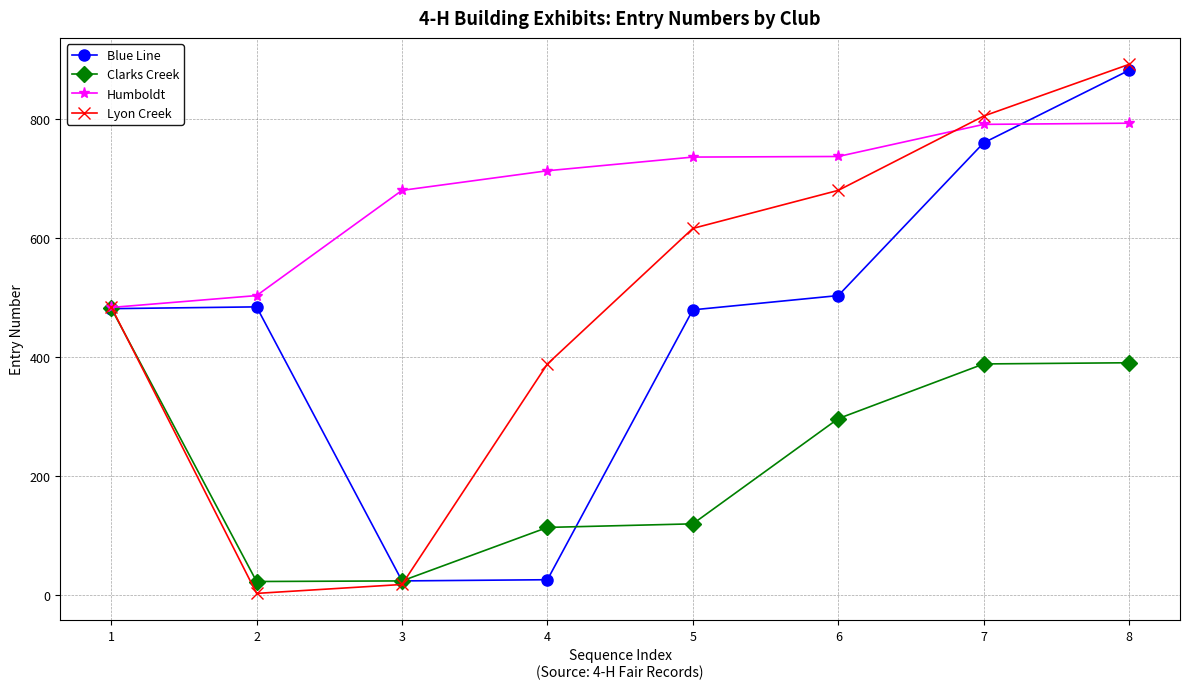

Does the chart have visible grid lines?

Yes